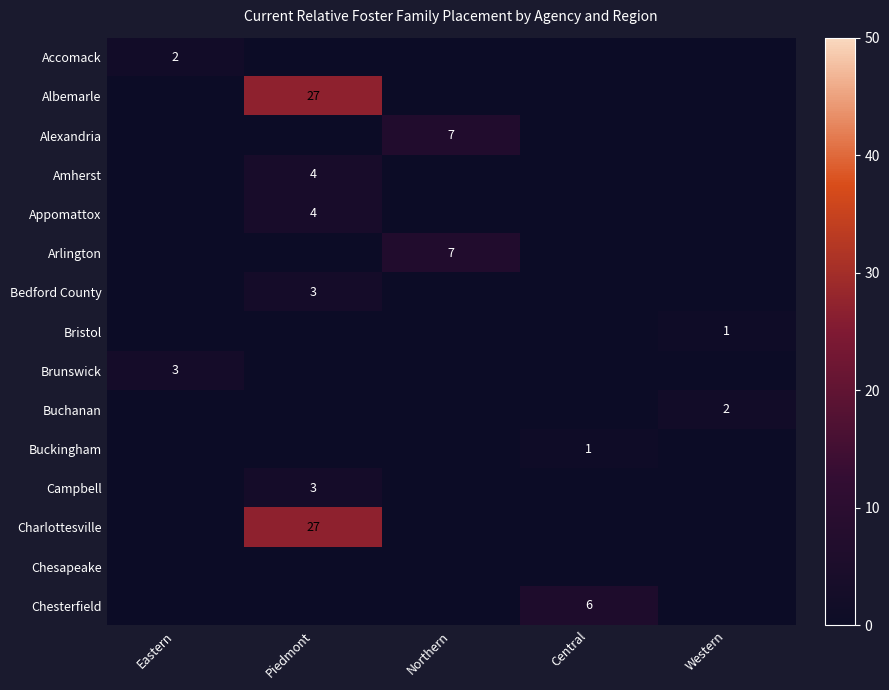

The Bristol series shows 0 at Western. True or false?

False